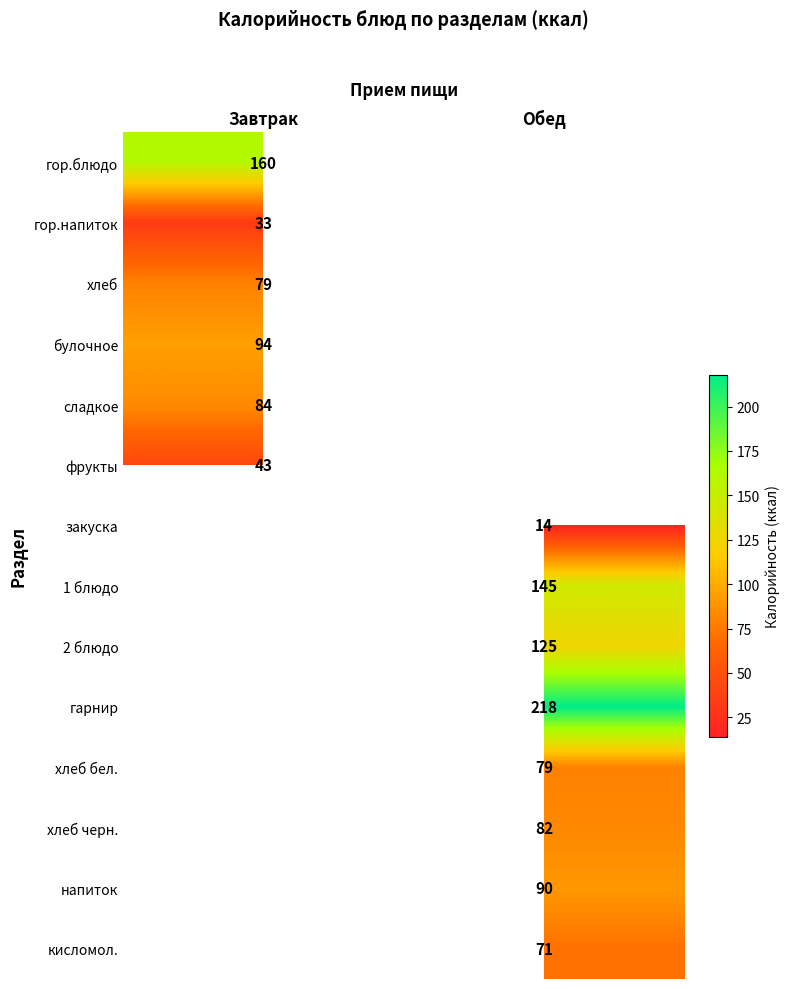

Between Обед and Завтрак, which is larger?

Завтрак